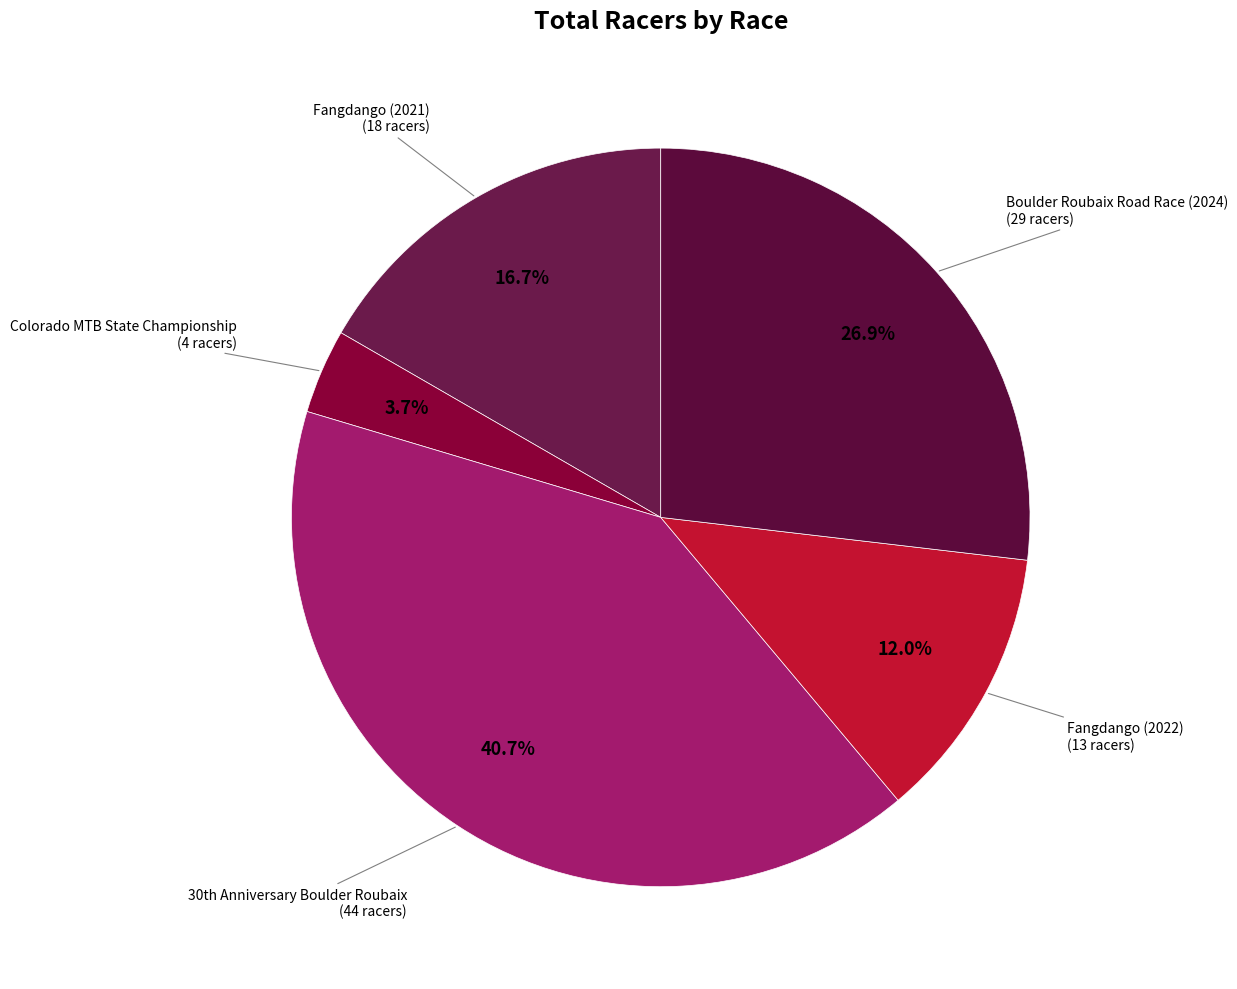

What is the total percentage of Colorado MTB State Championship and Fangdango (2021)?

20.4%